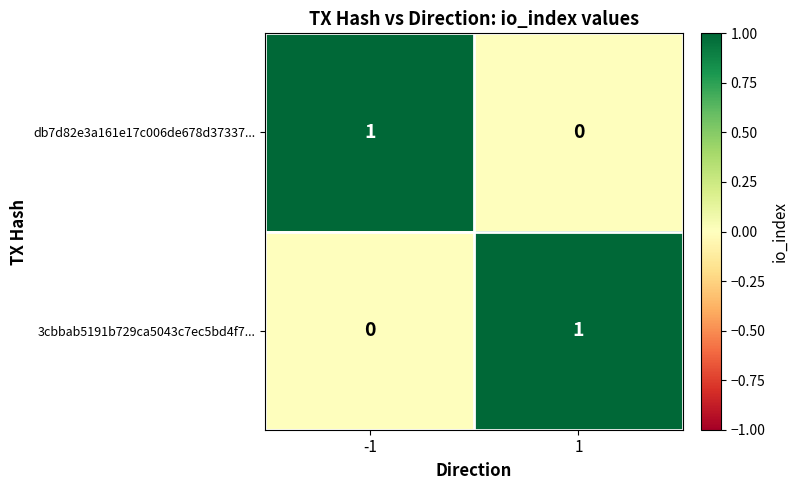

Reading right to left, list all the values displayed in this chart.

db7d82e3a161e17c006de678d37337...: 0	1
3cbbab5191b729ca5043c7ec5bd4f7...: 1	0